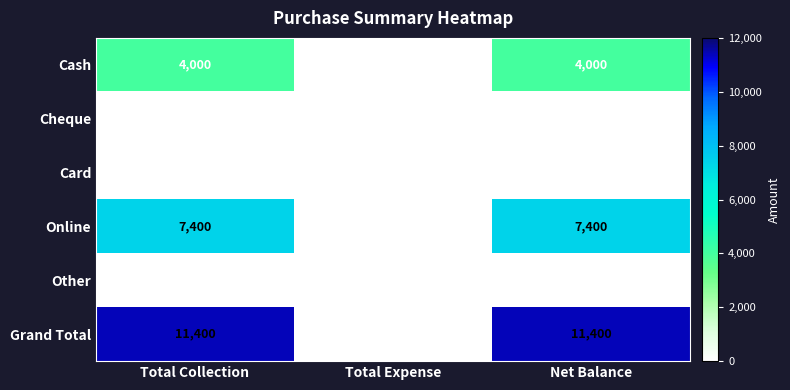

Which series changed the most between Total Expense and Net Balance?

Grand Total